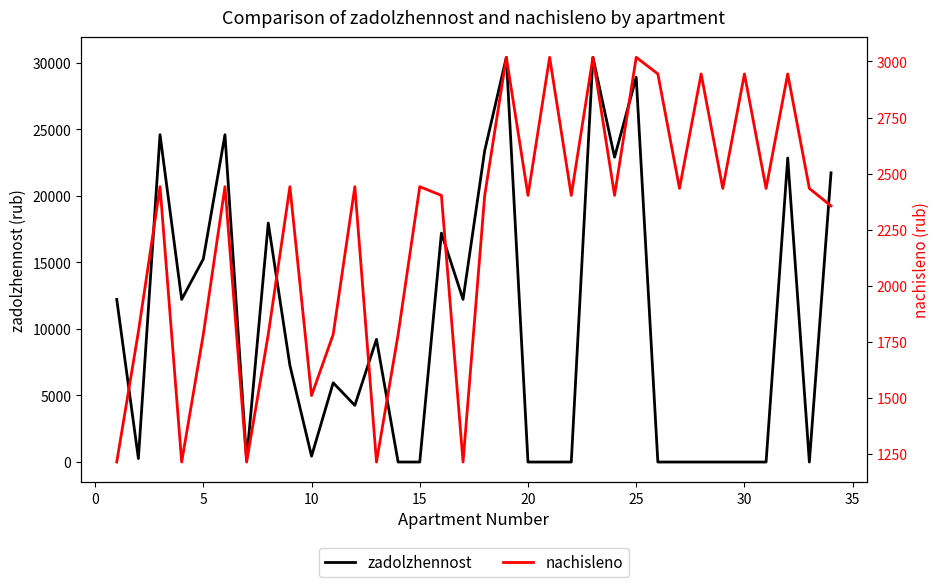

Which label corresponds to the smallest value in the chart?

15